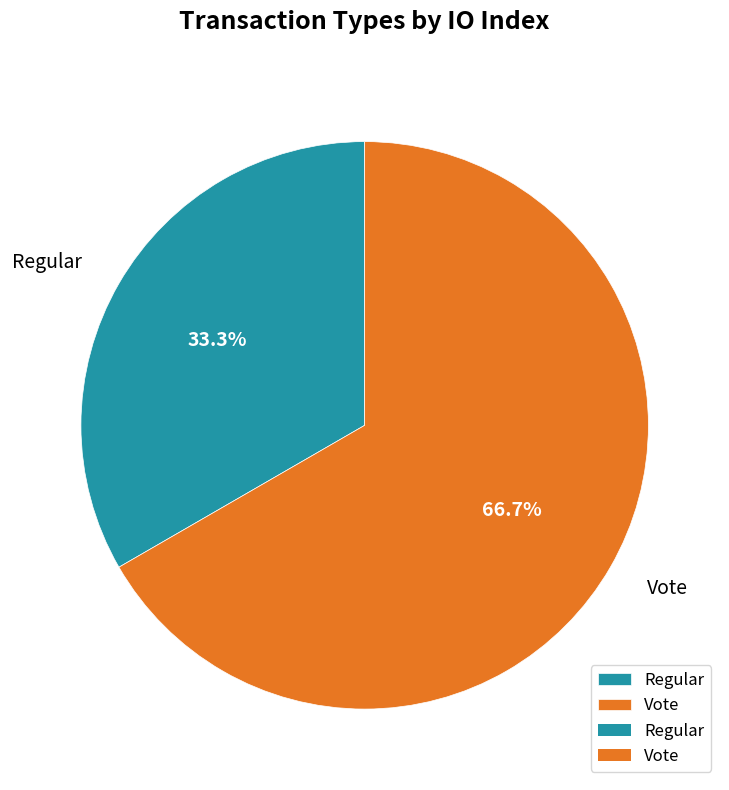

What percentage is the Vote slice, to the nearest percent?

67%